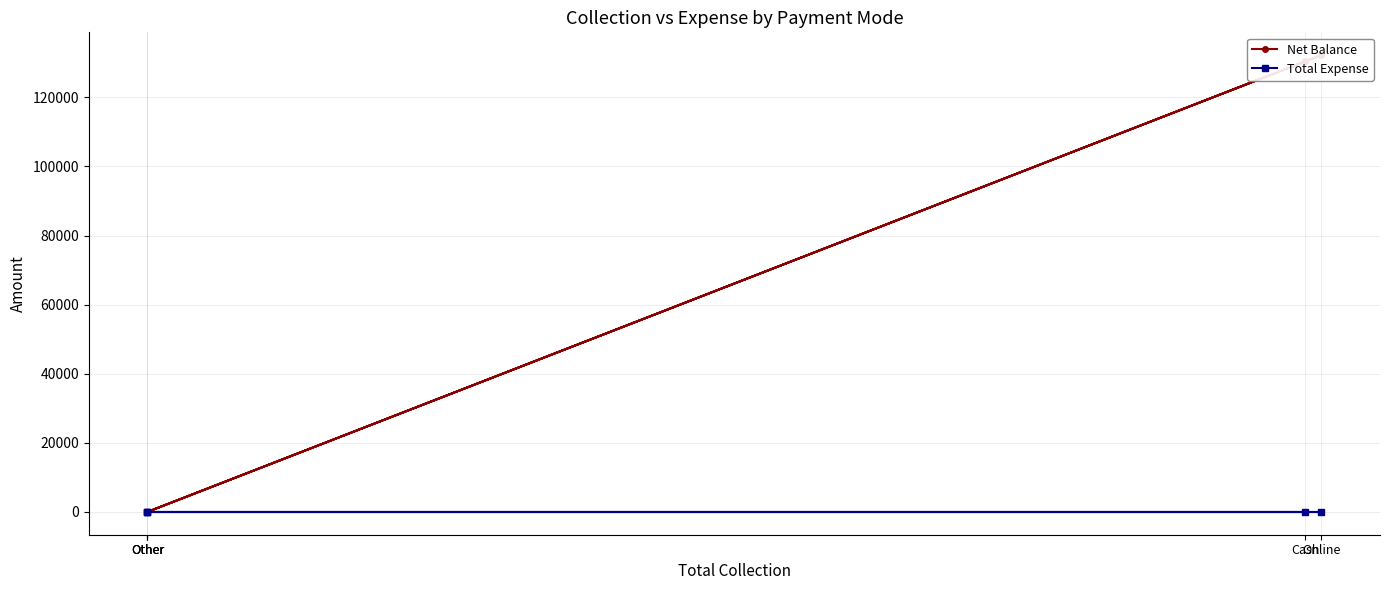

Which series has the largest total across all categories?

Net Balance